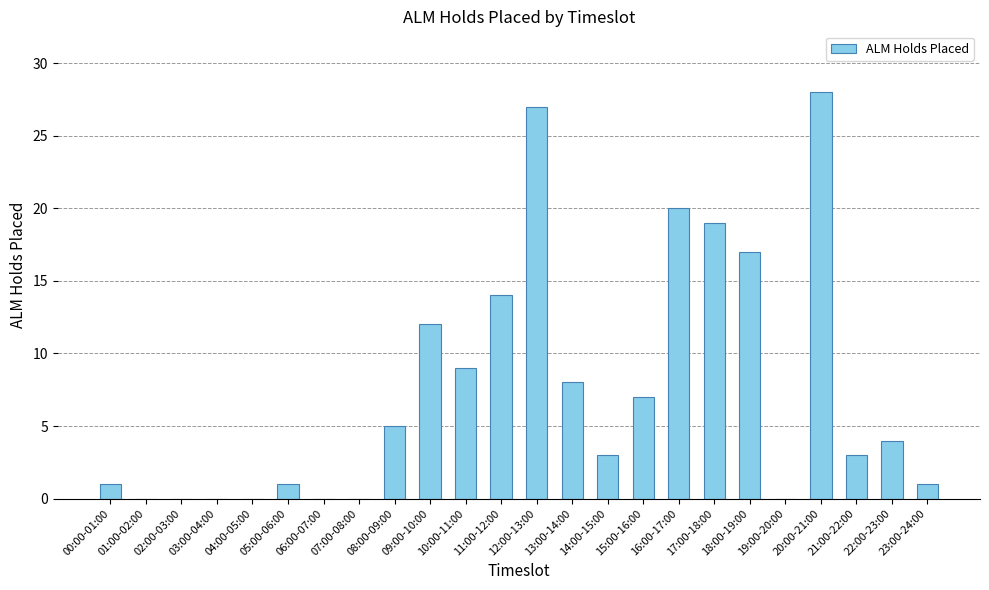

What is the change in value from 05:00-06:00 to 19:00-20:00?

-1